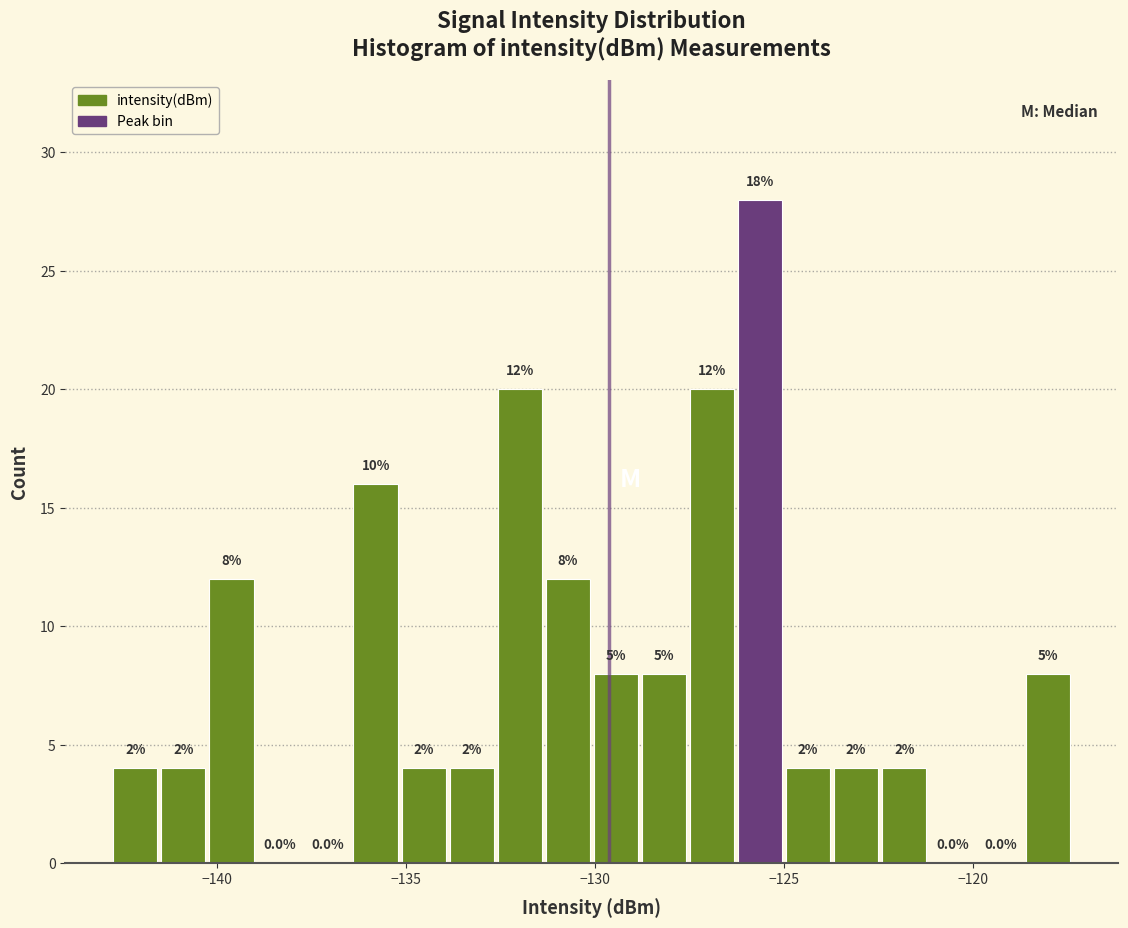

Read against the x-axis, roughly where is the centre of the tallest bar?

-125.5